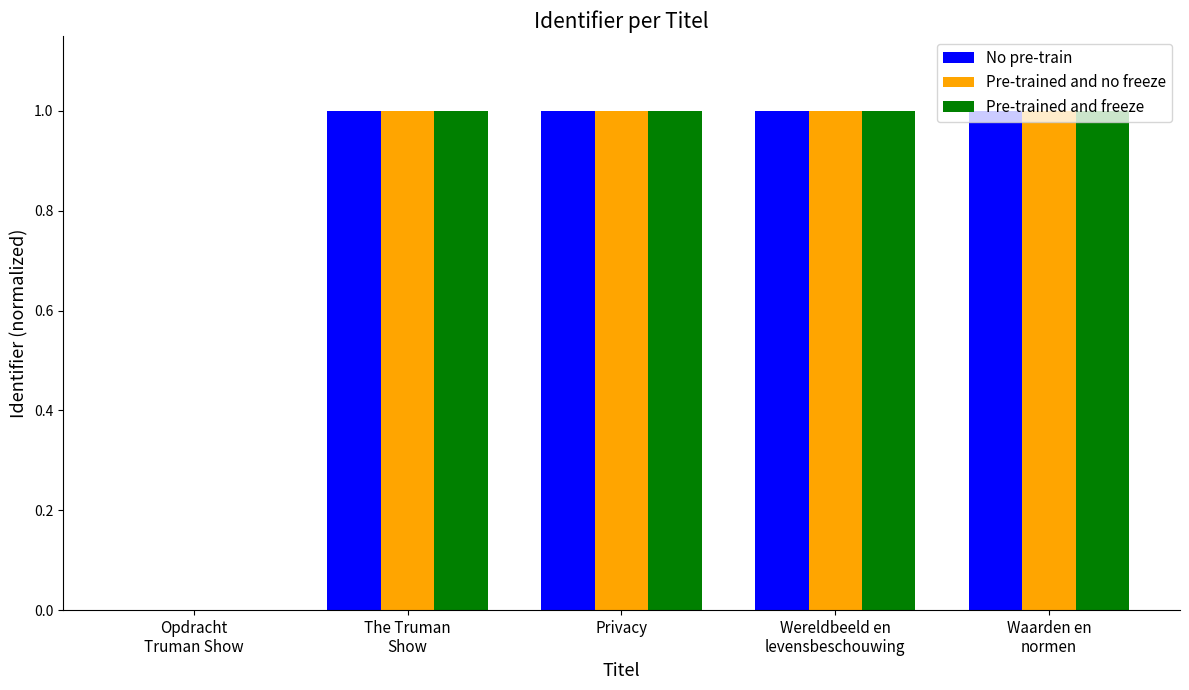

What is the highest value of the Pre-trained and freeze series?

1.0